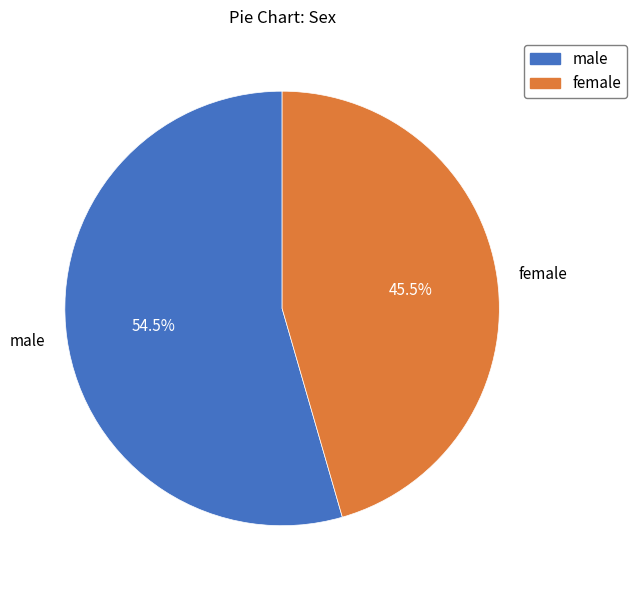

Rank the categories by value from highest to lowest.

male, female